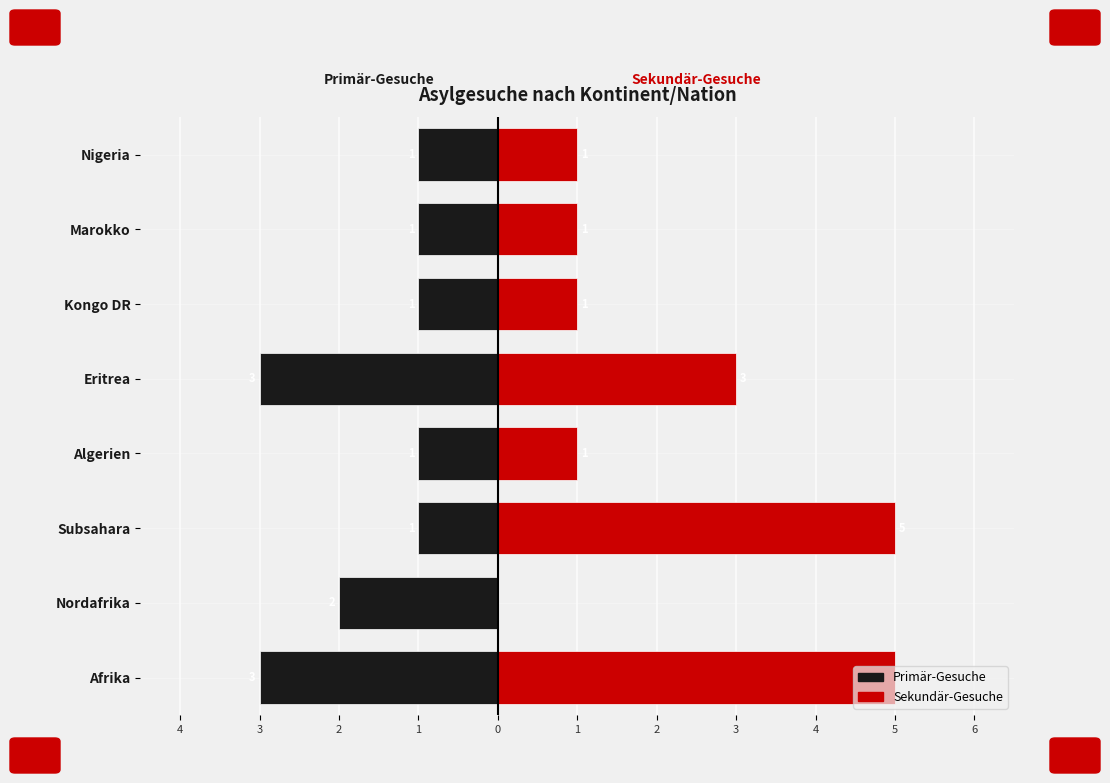

Which series has the widest spread of values?

Sekundär-Gesuche